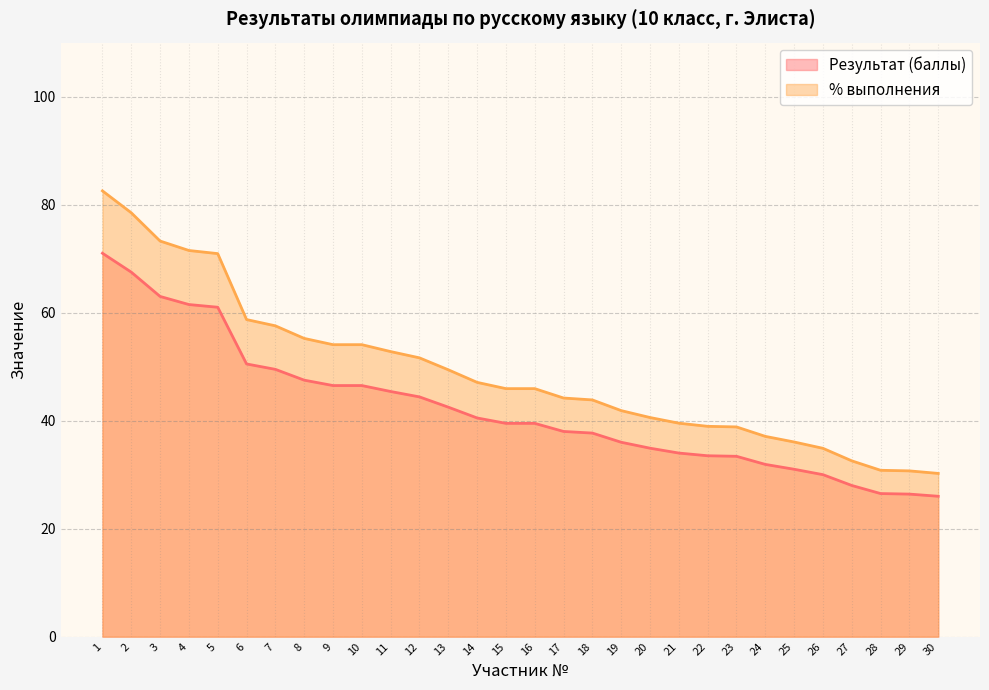

At which label does % выполнения reach its minimum?

30